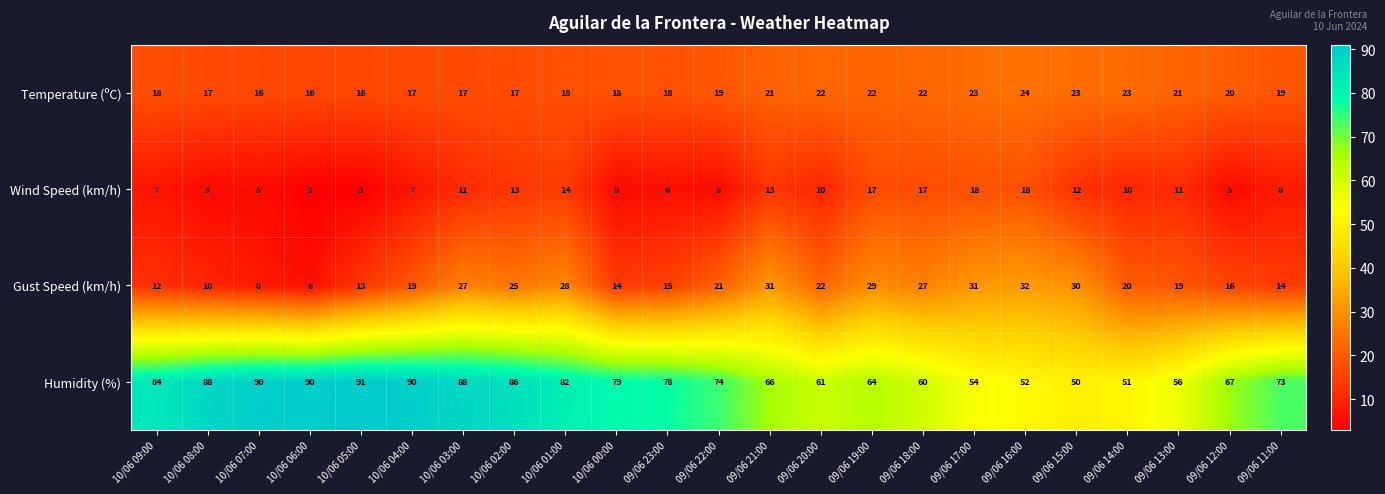

Which series has the largest total across all categories?

Humidity (%)